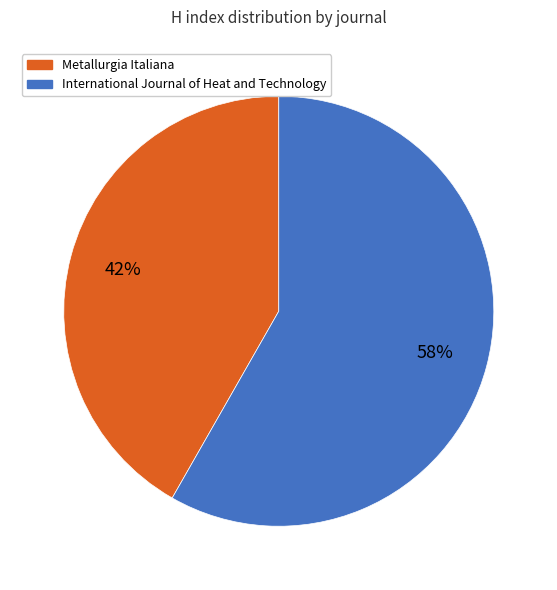

Approximately how many times larger is the value at Metallurgia Italiana compared to International Journal of Heat and Technology?

0.7